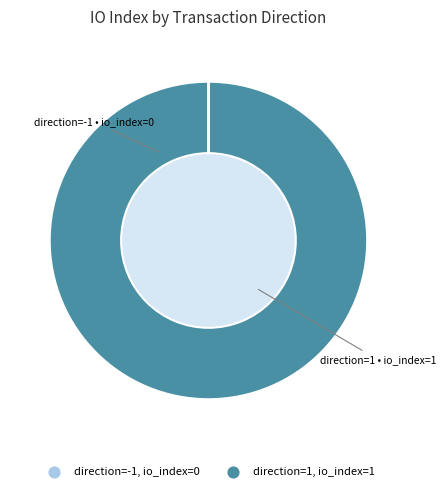

Which category has the biggest portion of the pie?

direction=1